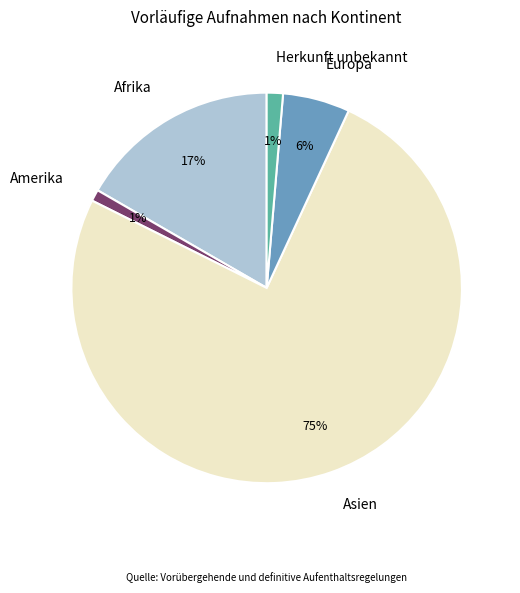

Do Europa and Amerika together represent more than half of the pie?

No